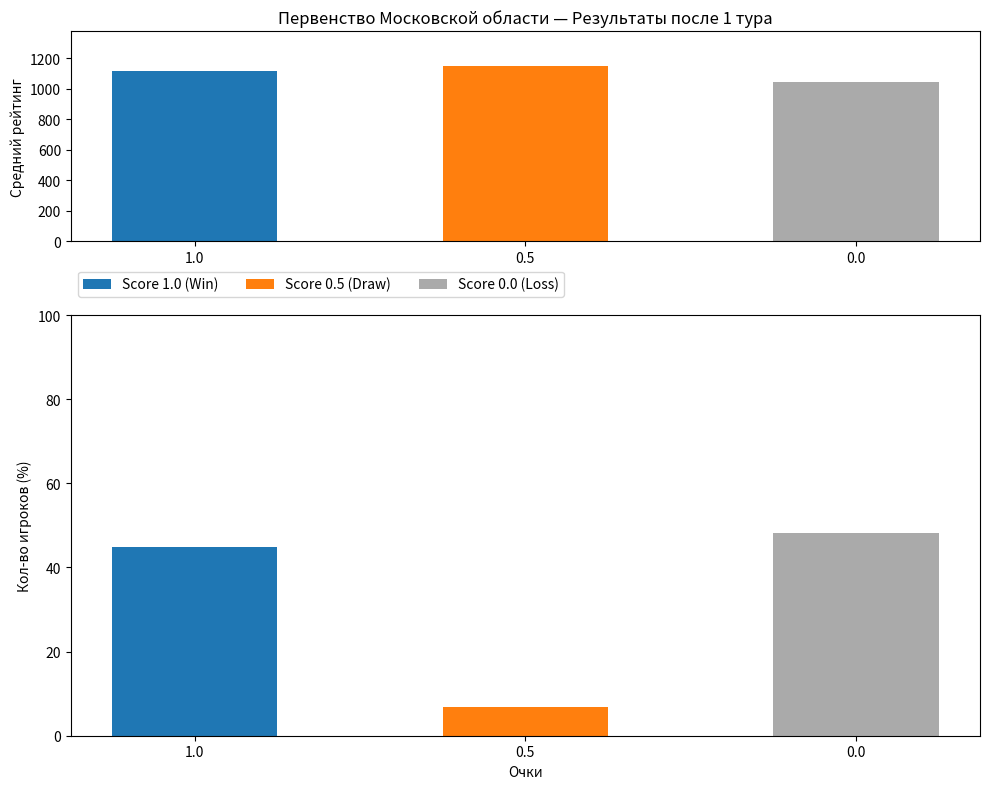

Rank the categories by Score 0.0 (Loss) value from highest to lowest.

0.0, 1.0, 0.5